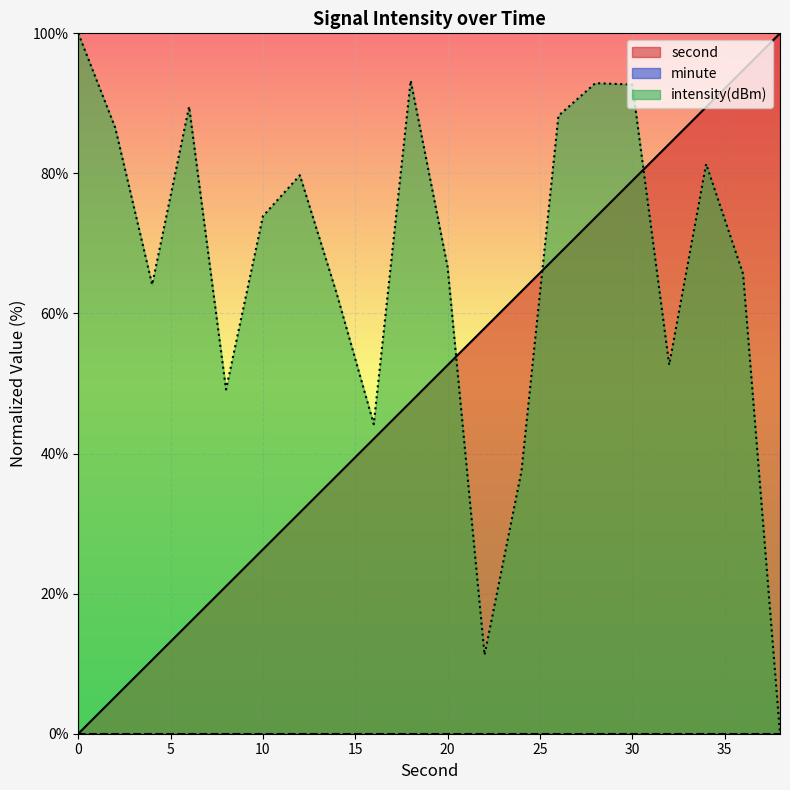

True or false: intensity(dBm) has a value of 49.1 at 8.

True